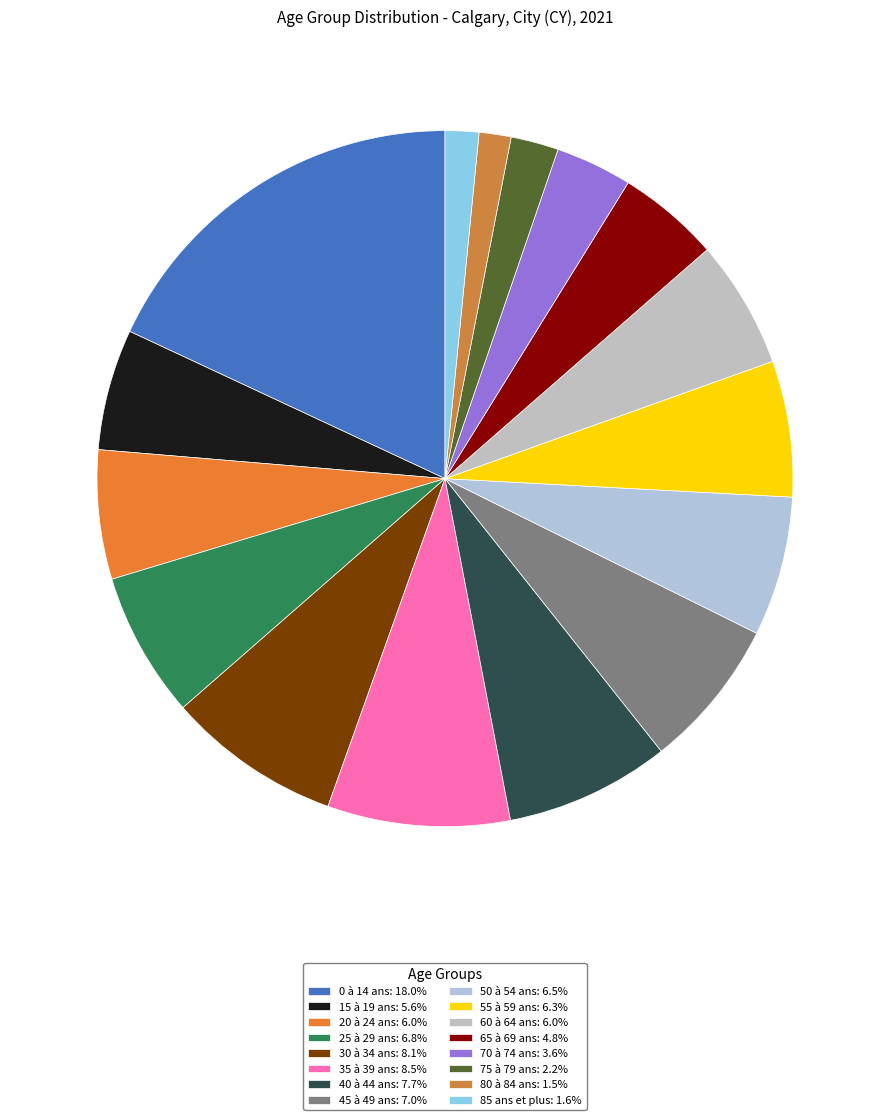

To the nearest percent, what percentage of the pie is 60 à 64 ans?

6%